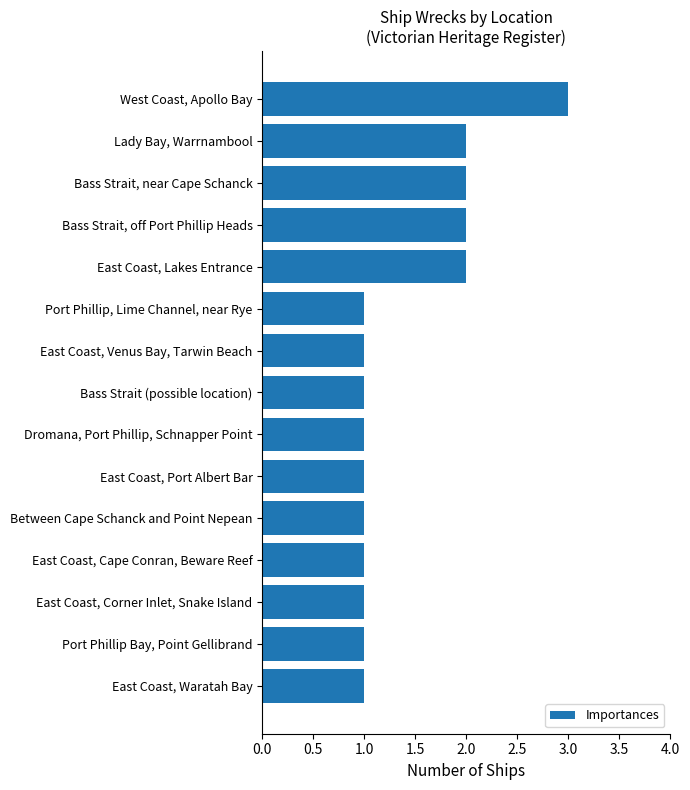

The chart shows a value of 2 at Bass Strait (possible location). True or false?

False